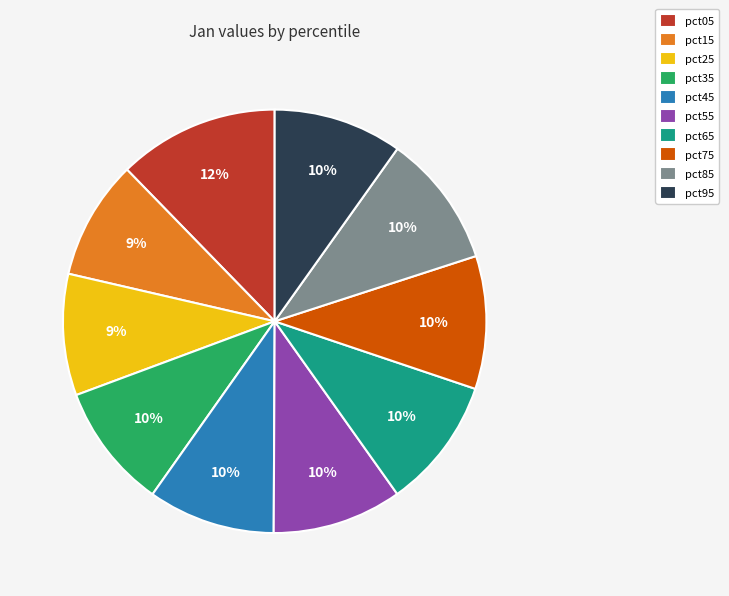

True or false: pct45 accounts for 10% of the total.

True